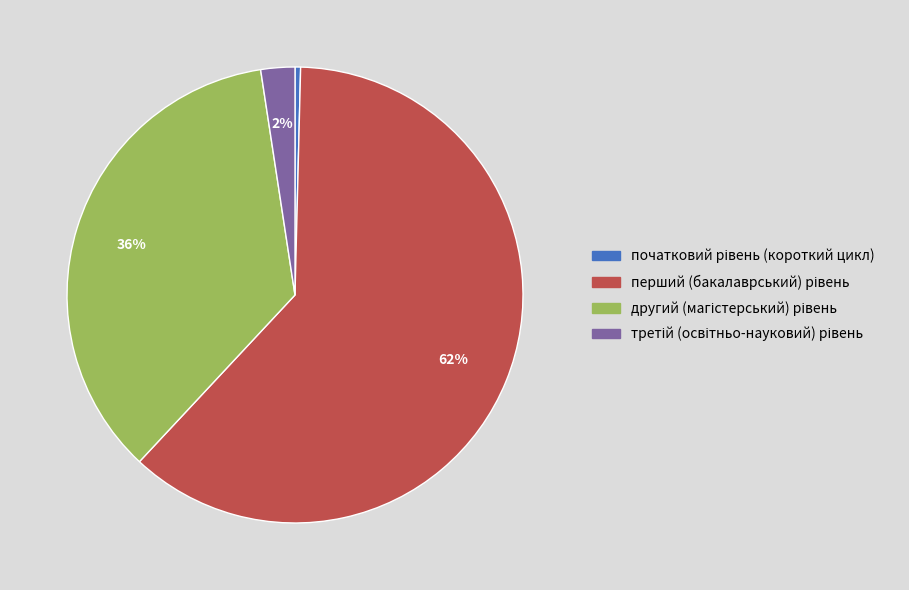

Is there any slice that represents more than half of the pie?

Yes